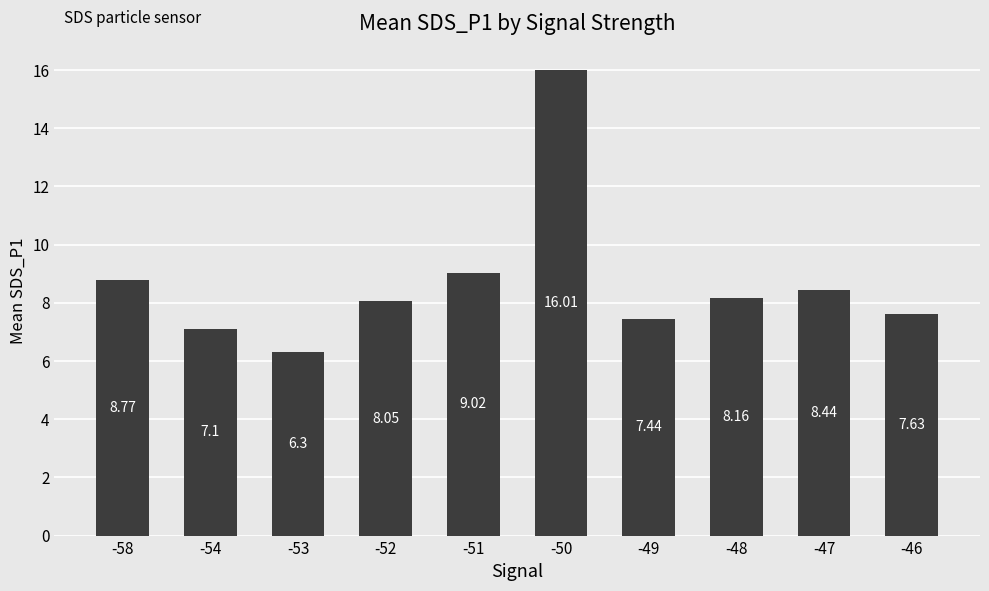

Which label corresponds to the smallest value in the chart?

-53